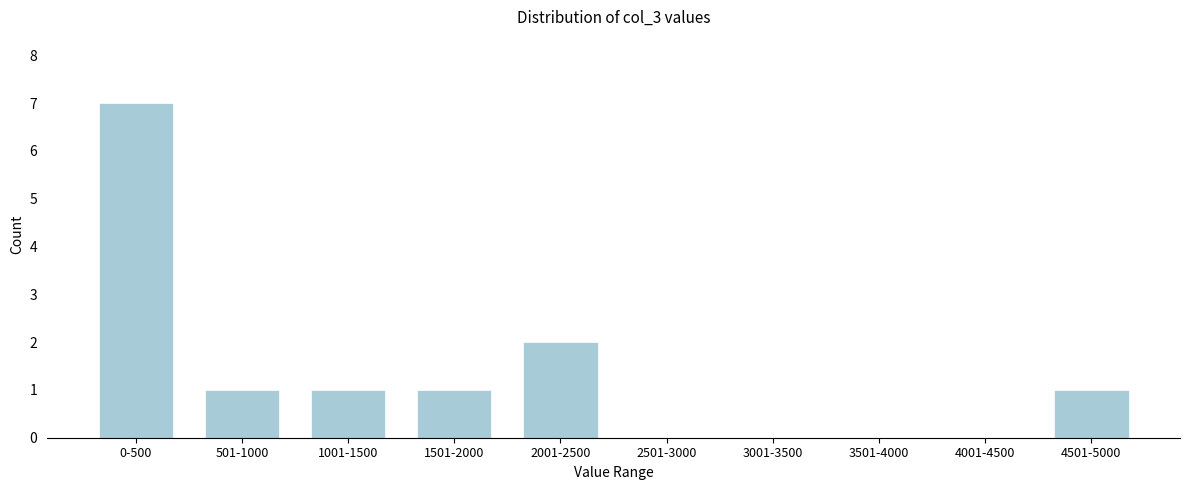

Reading left to right, what are all the values shown in this chart?

0-500=7	501-1000=1	1001-1500=1	1501-2000=1	2001-2500=2	2501-3000=0	3001-3500=0	3501-4000=0	4001-4500=0	4501-5000=1